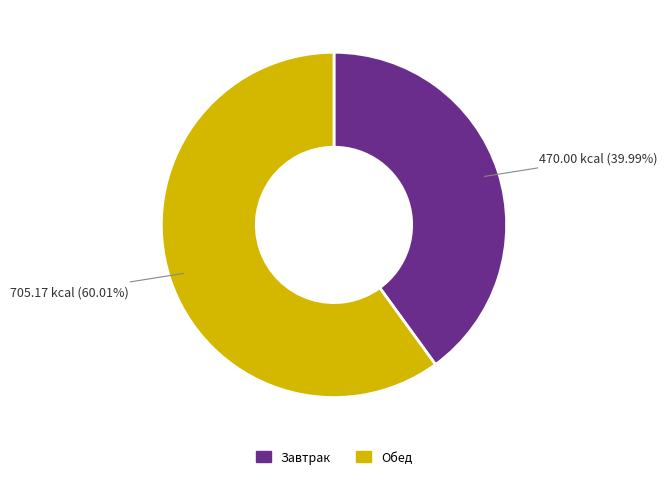

Is there a majority slice in this chart?

Yes